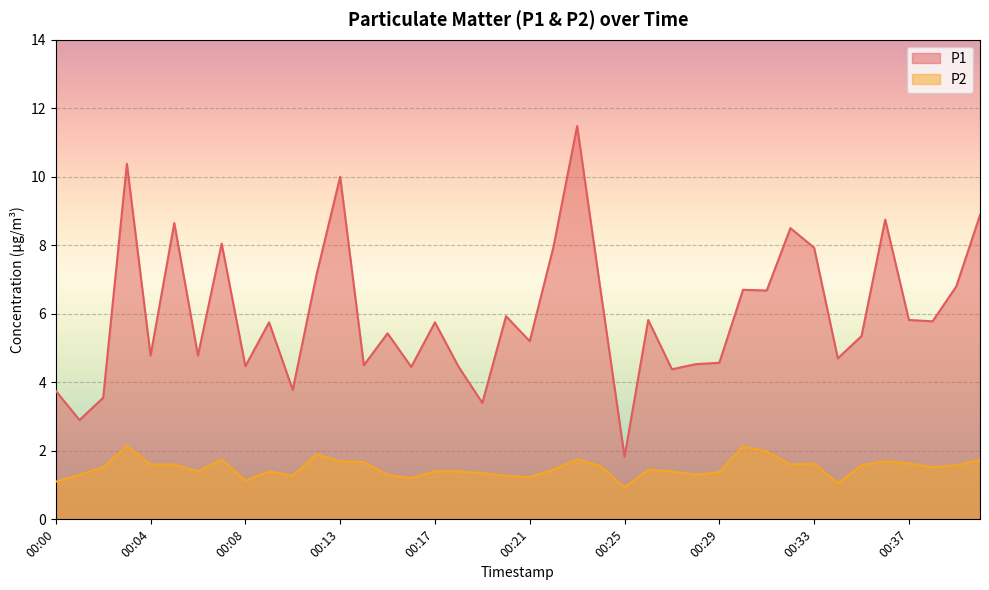

At which label does P2 first exceed 1?

00:00